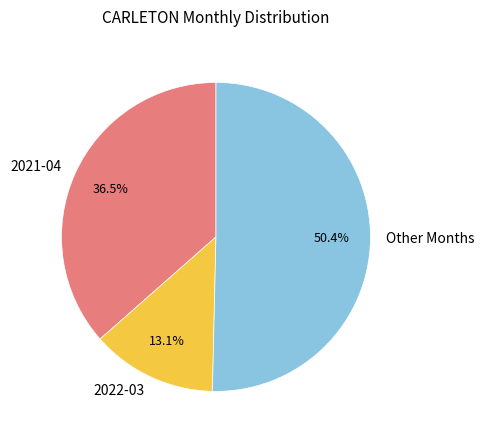

Combined, do 2021-04 and Other Months account for over 50%?

Yes